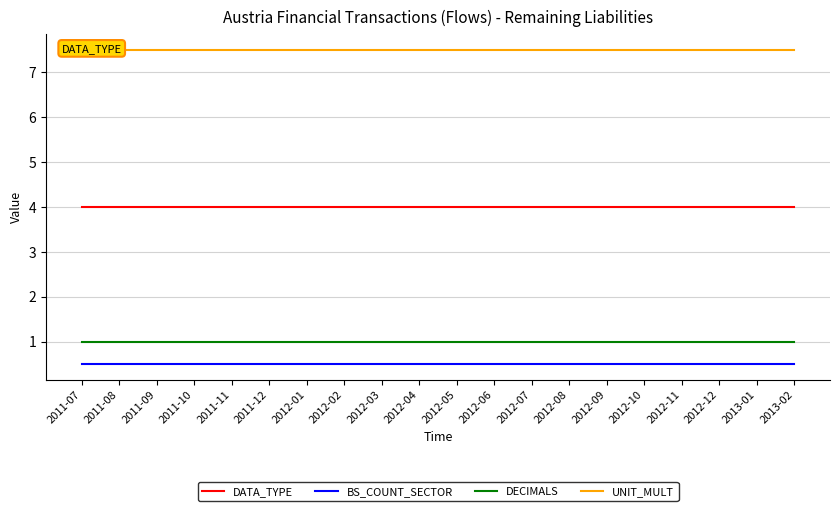

Count the number of categories in the chart.

20